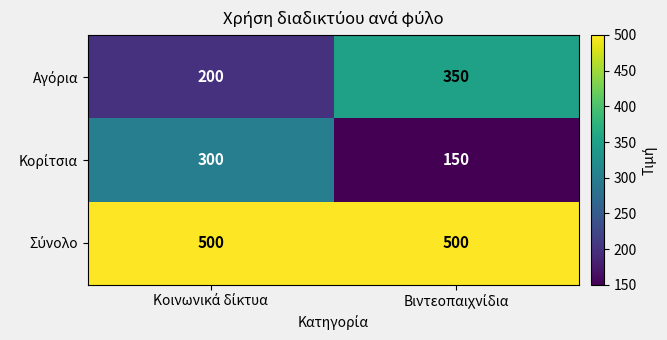

What is the smallest value displayed?

150